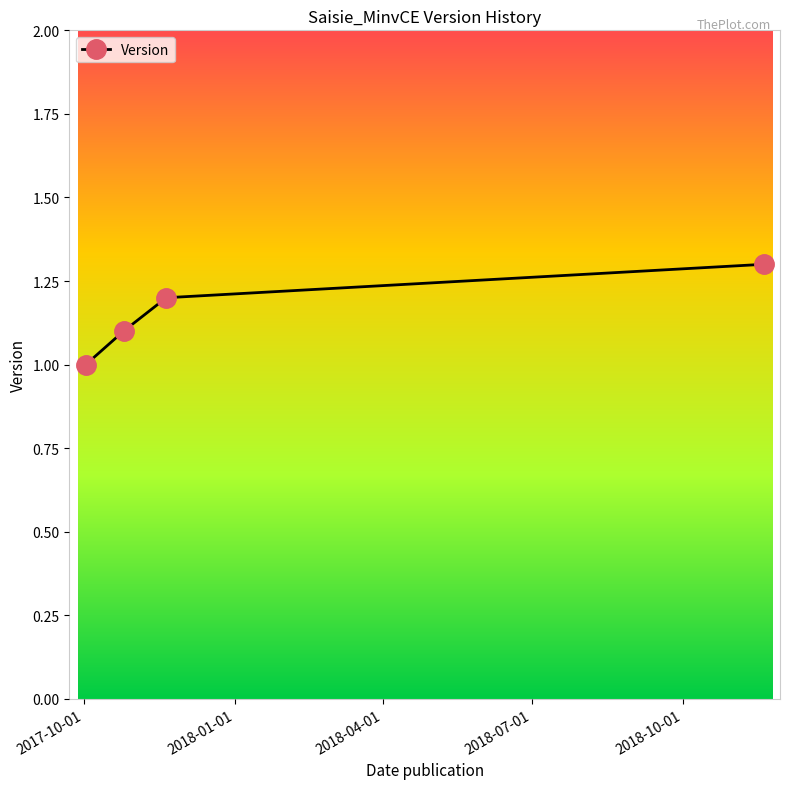

What is the difference between the maximum and minimum values?

0.3